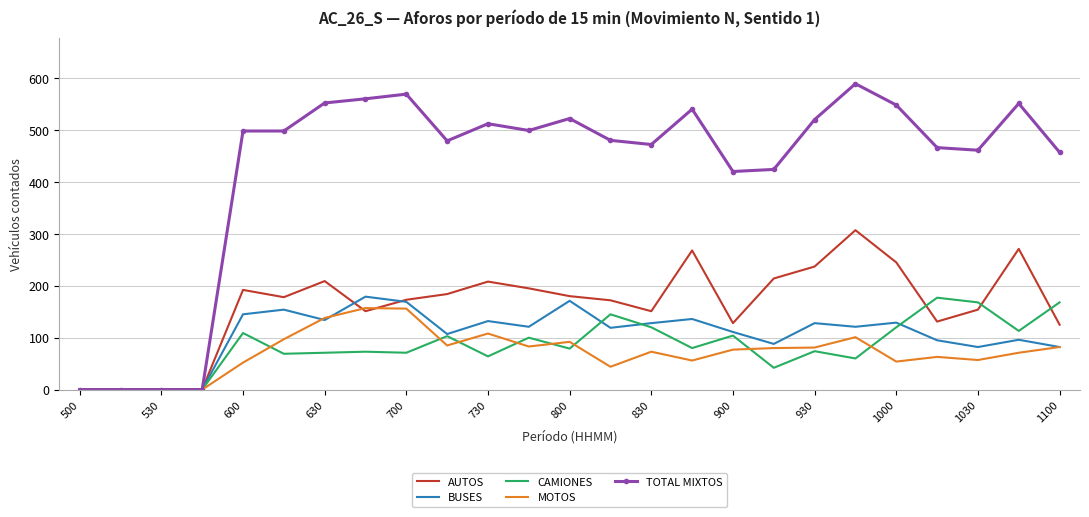

Which series has the widest spread of values?

TOTAL MIXTOS